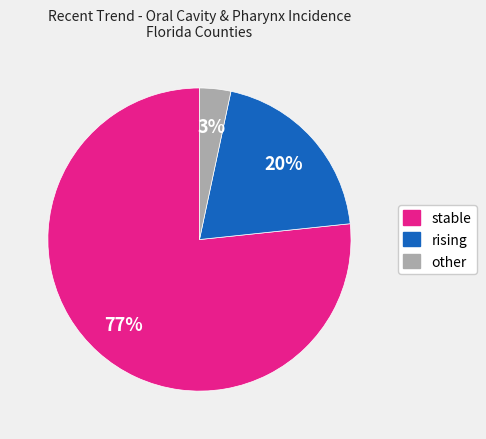

Combined, do rising and other account for over 50%?

No